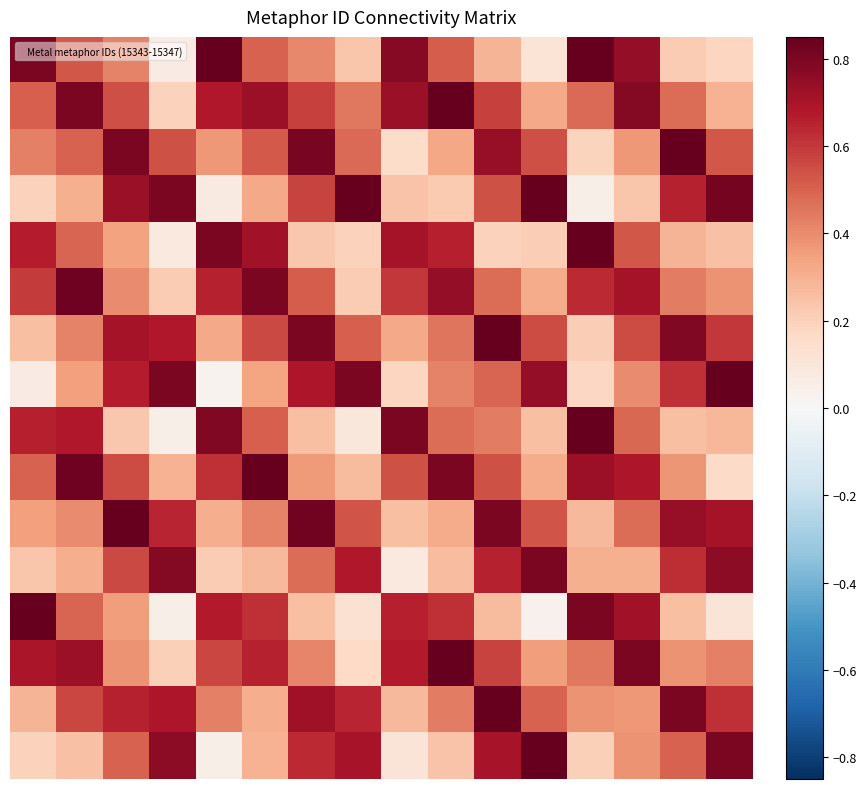

At how many categories does at least one series exceed 0?

16